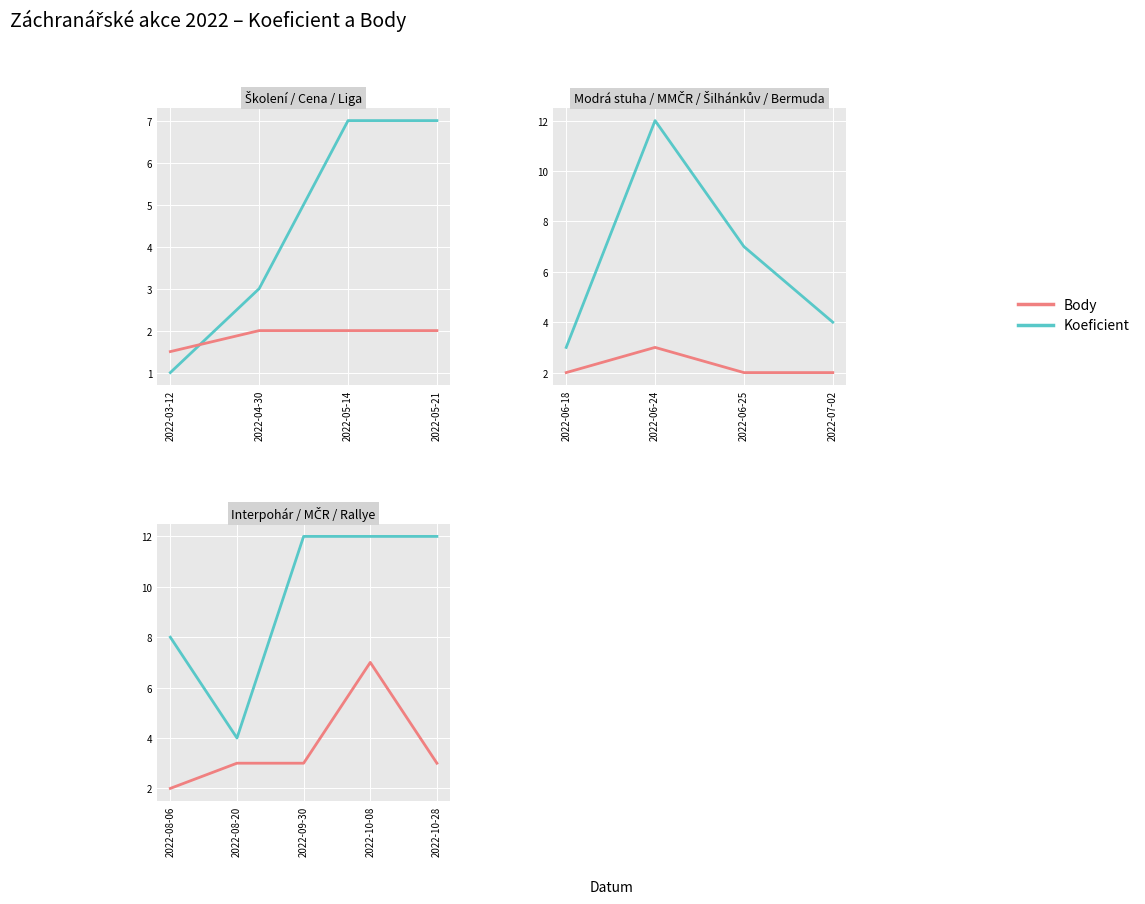

Count the number of data series in this chart.

2